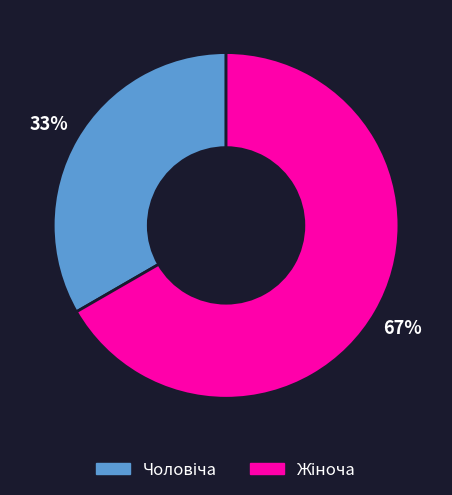

To the nearest percent, what is the average slice percentage?

50%